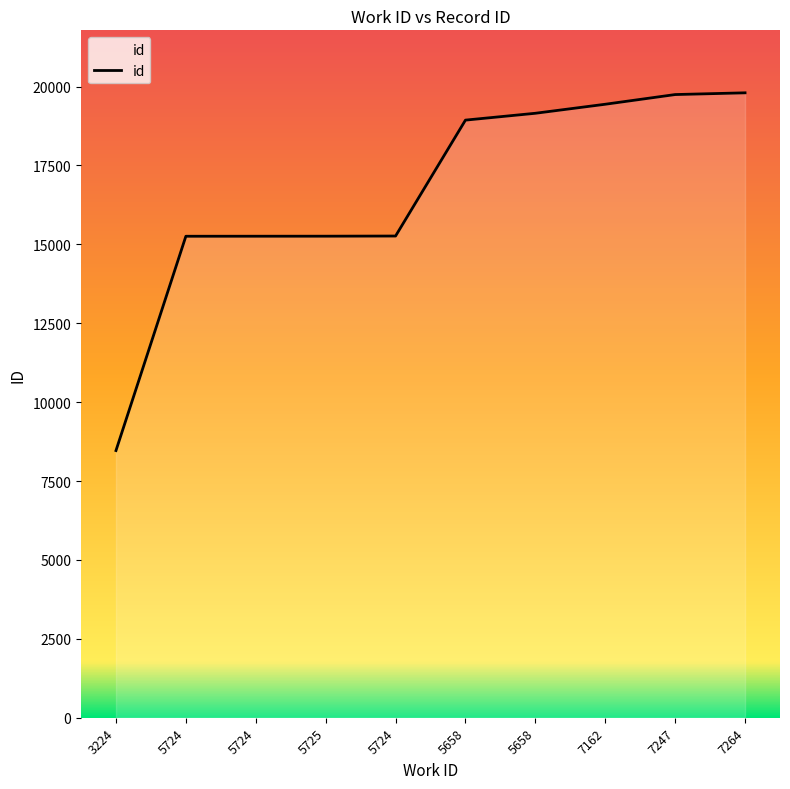

What is the approximate value at 5658?

18937